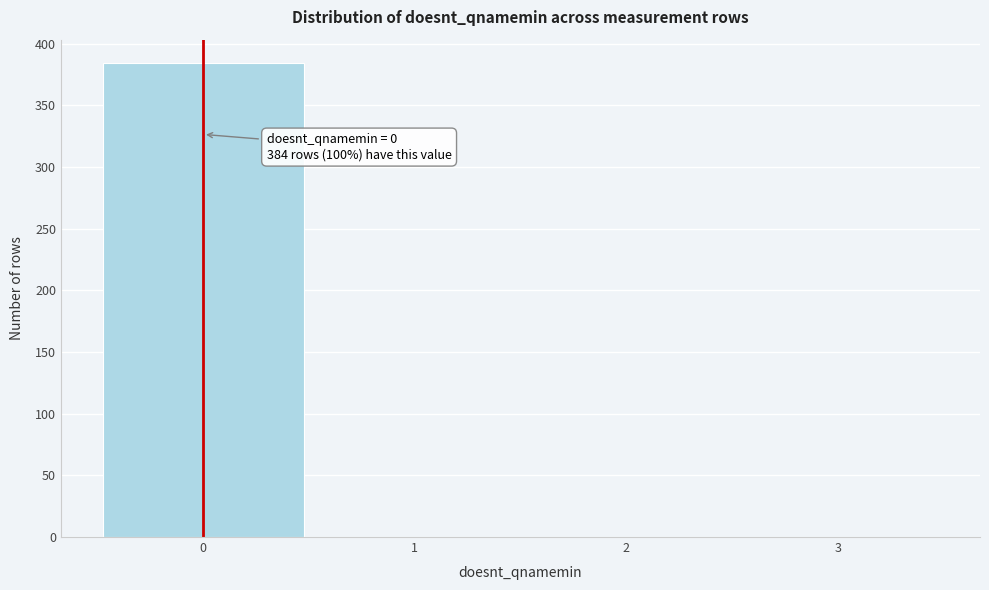

Over which range of the x-axis is the bar tallest?

-0.5 to 0.5